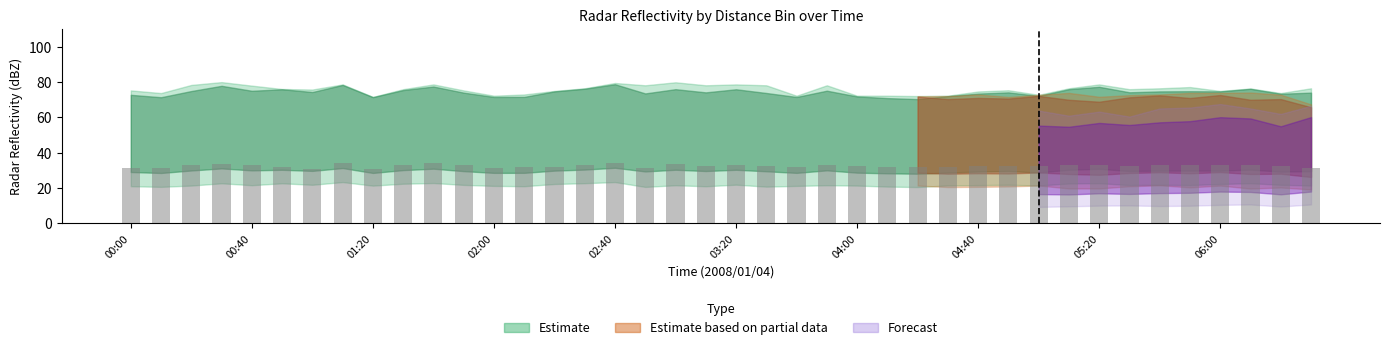

What is the difference between the second highest and second lowest values?

3.3